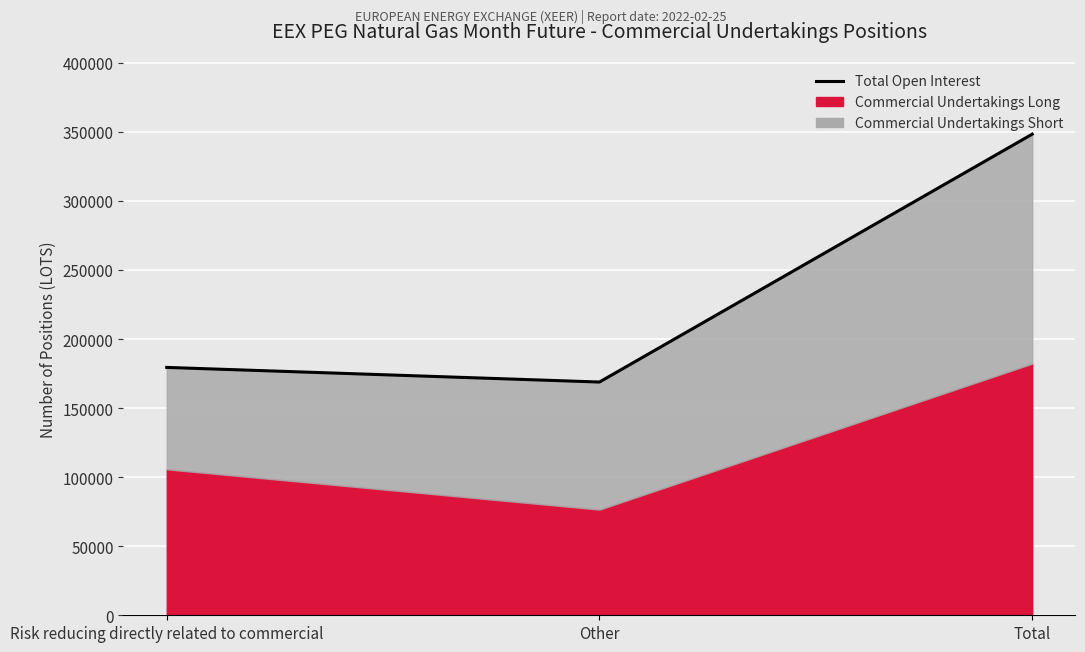

Rank the categories by value from highest to lowest.

Total, Risk reducing directly related to commercial, Other